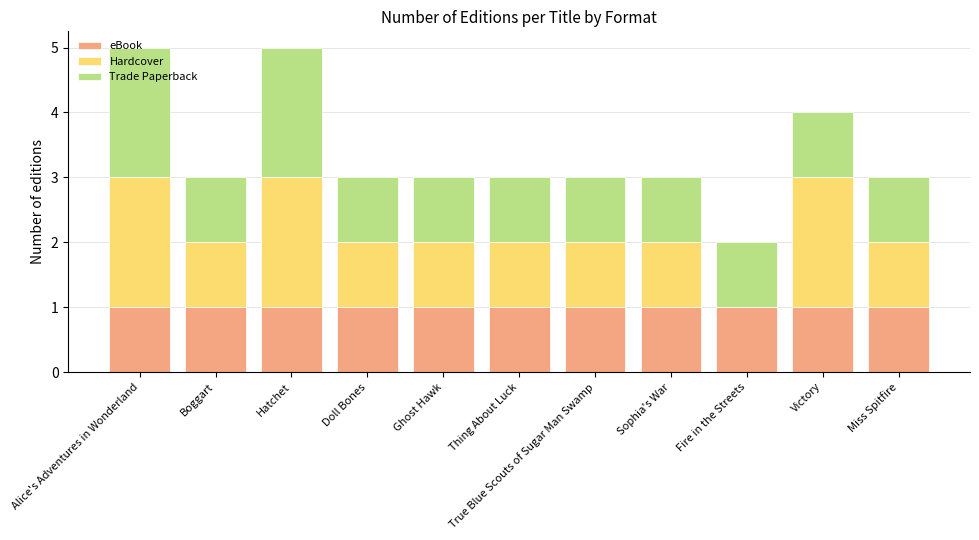

Does the chart contain stacked bars?

Yes